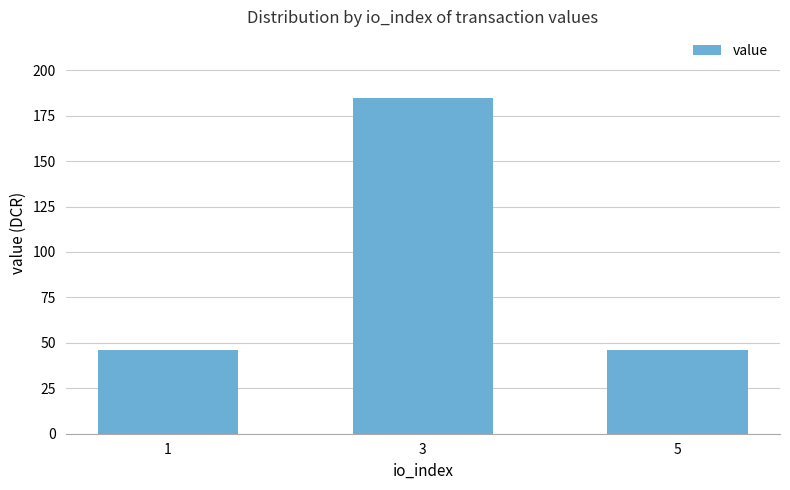

What is the sum of all values?

276.7